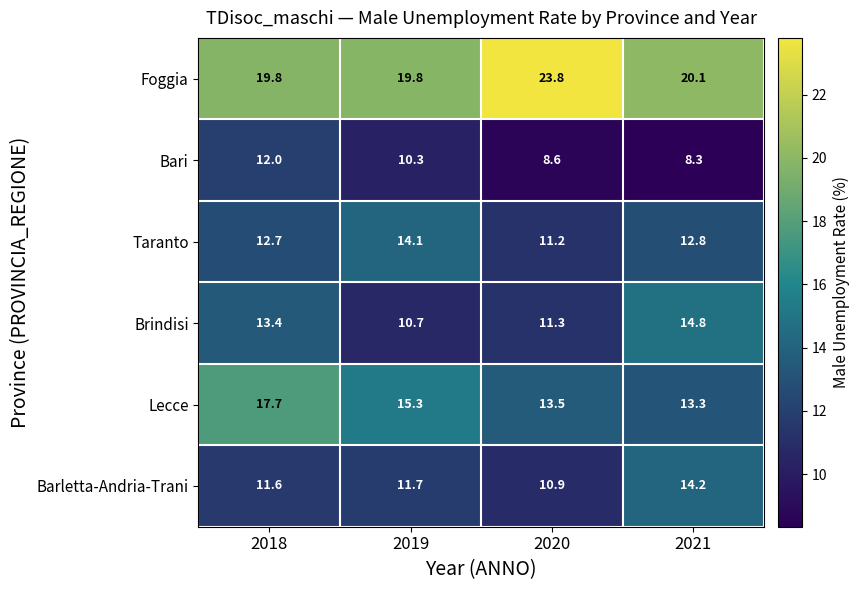

What is the spread (max minus min) of values at 2018?

8.2